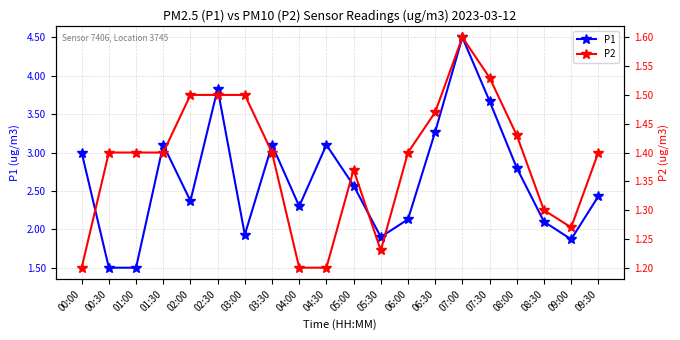

What is the label of the 2nd point from the left?

00:30